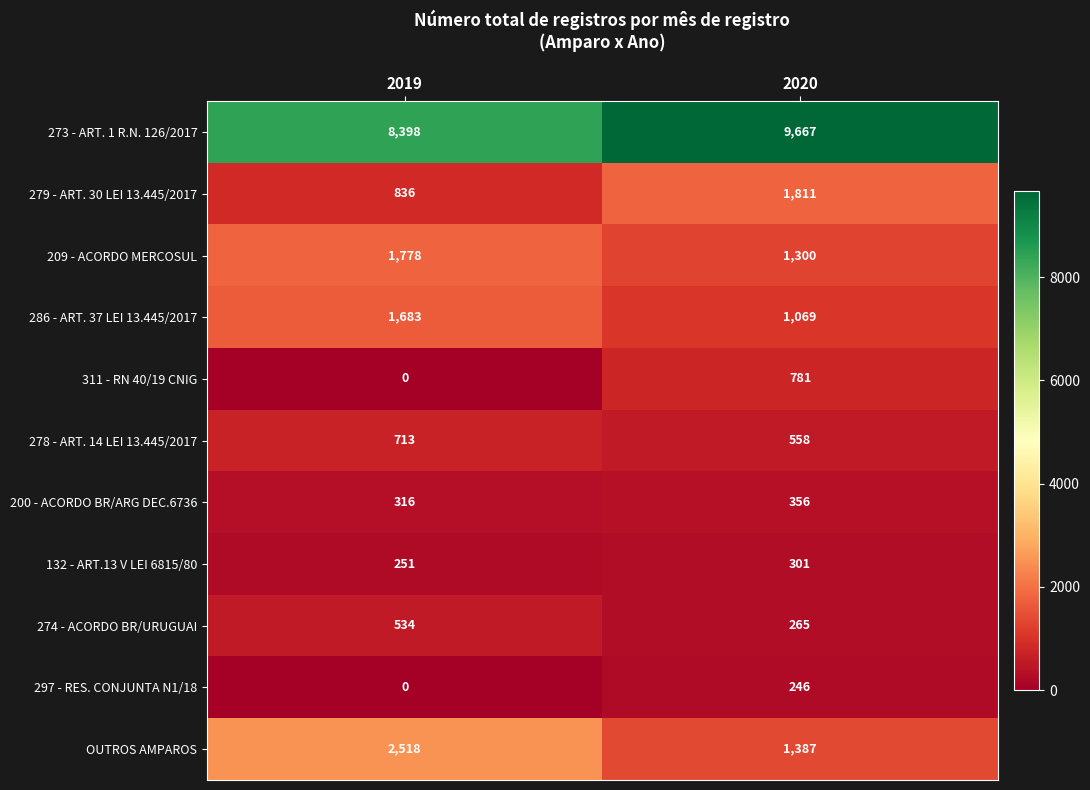

What is the difference between the maximum and minimum values in the 278 - ART. 14 LEI 13.445/2017 series?

155